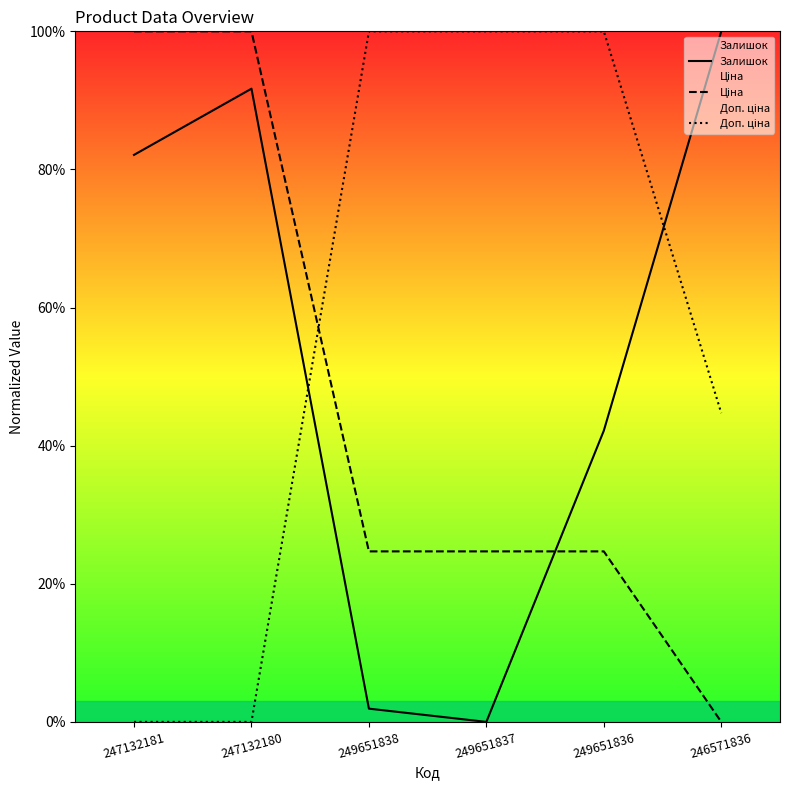

At which category does the chart reach its minimum across all series?

249651837